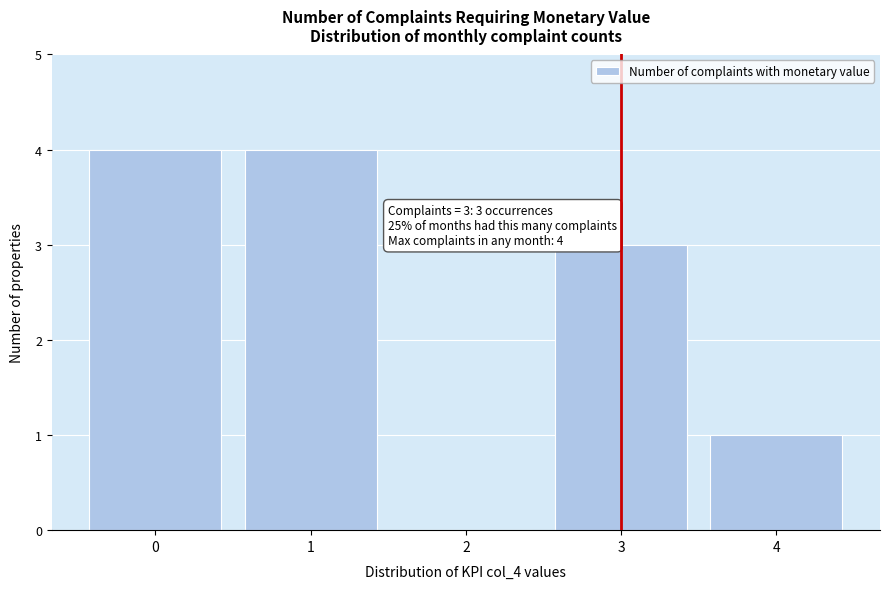

Reading right to left, extract all data points from this chart.

4=1	3=3	2=0	1=4	0=4